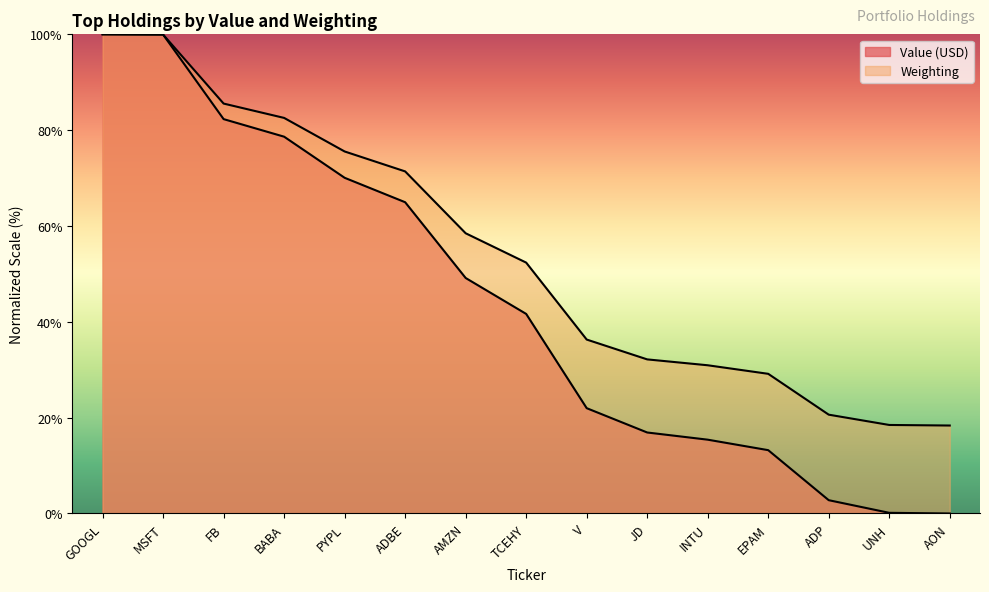

At which category is the sum across all series the highest?

GOOGL